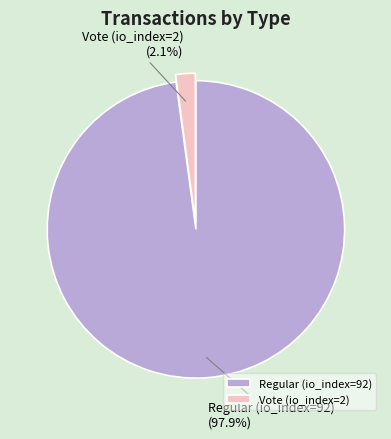

Which category has the biggest portion of the pie?

Regular (io_index=92)